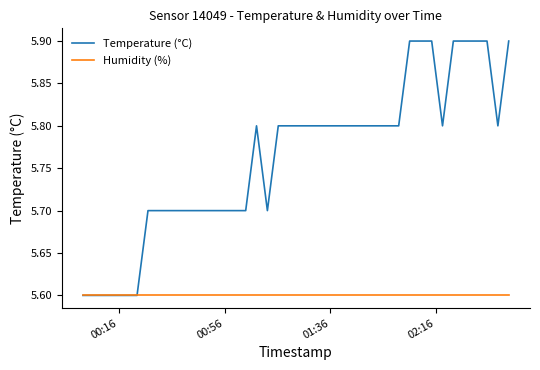

What is the minimum value for Temperature (°C)?

5.6